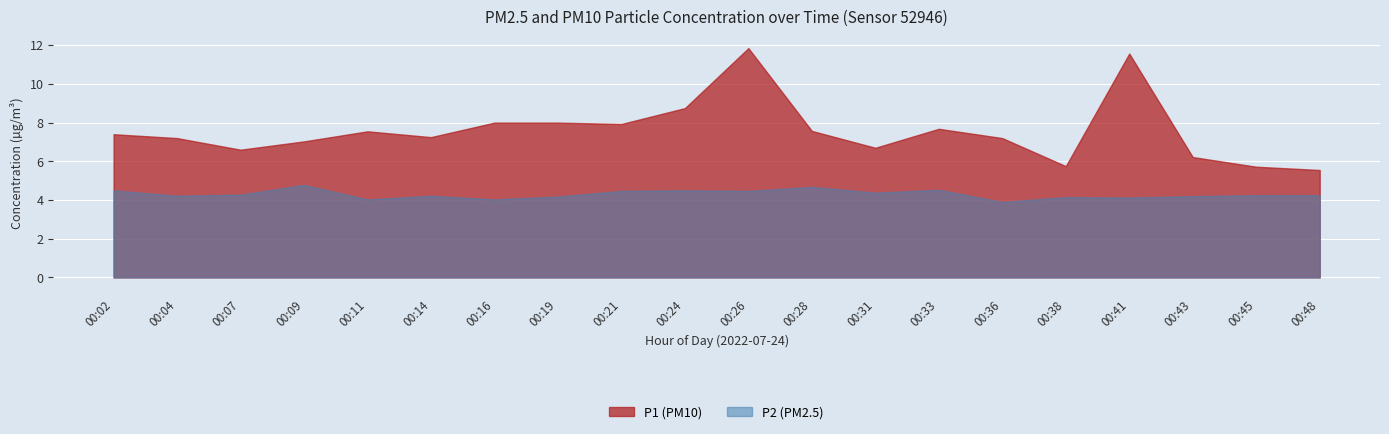

Rank the series by their maximum value, from highest to lowest.

P1, P2